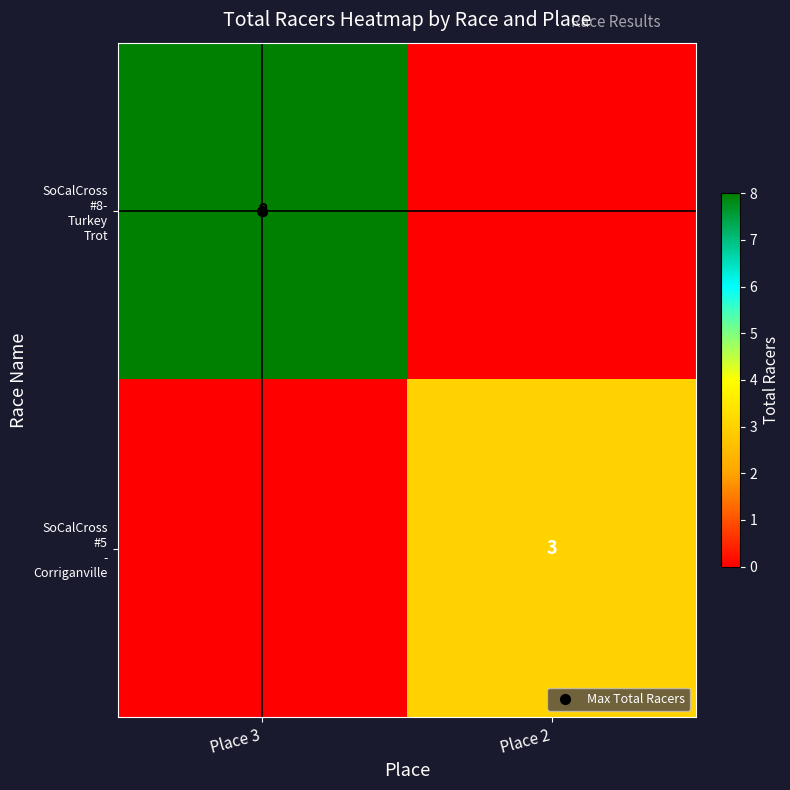

List the series in order of their overall mean, highest first.

SoCalCross #8- Turkey Trot, SoCalCross #5 - Corriganville